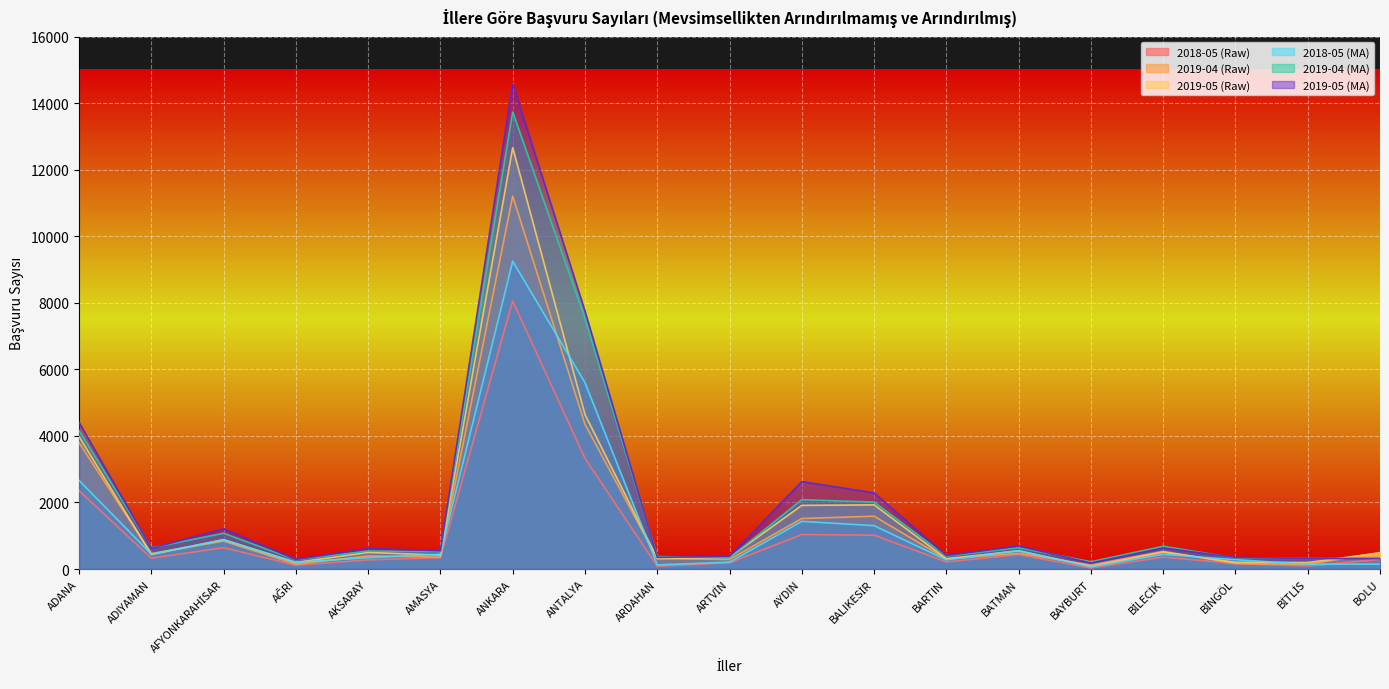

How many interior local peaks does the 2019-04 (Raw) series have?

6